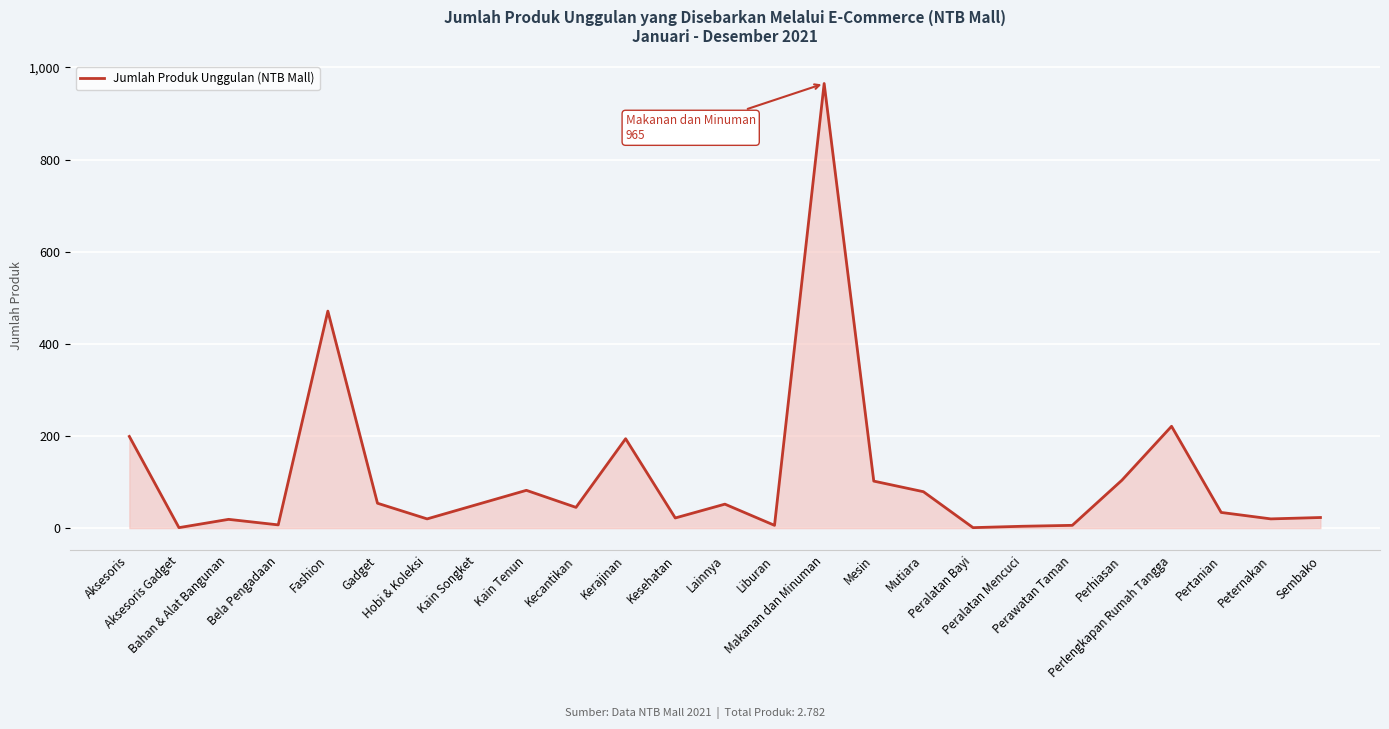

The value at Peternakan is 20. True or false?

True